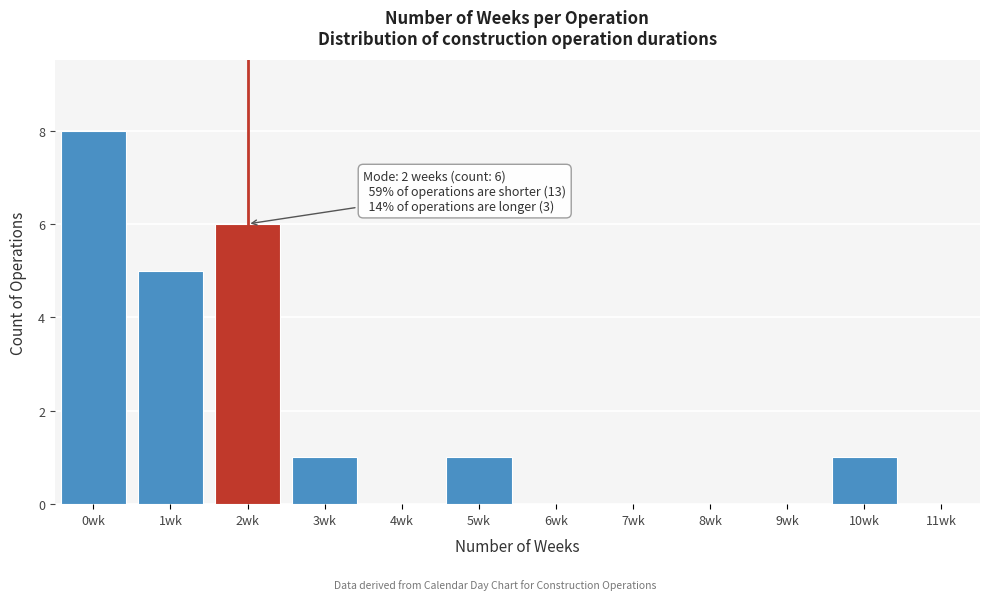

Reading left to right, list all the values displayed in this chart.

0wk=8	1wk=5	2wk=6	3wk=1	4wk=0	5wk=1	6wk=0	7wk=0	8wk=0	9wk=0	10wk=1	11wk=0